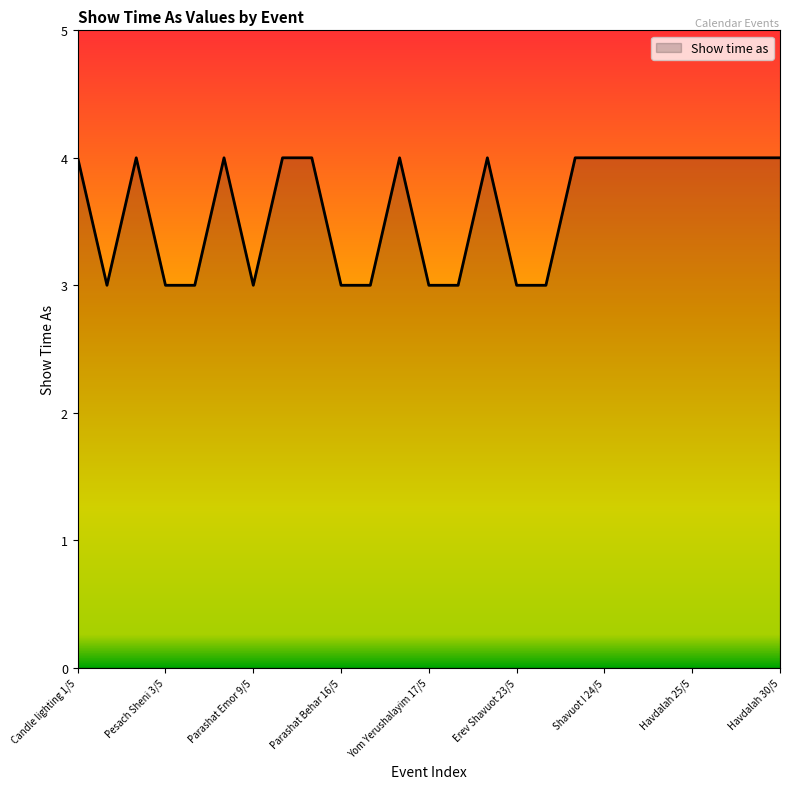

How many lines are shown in the chart?

1